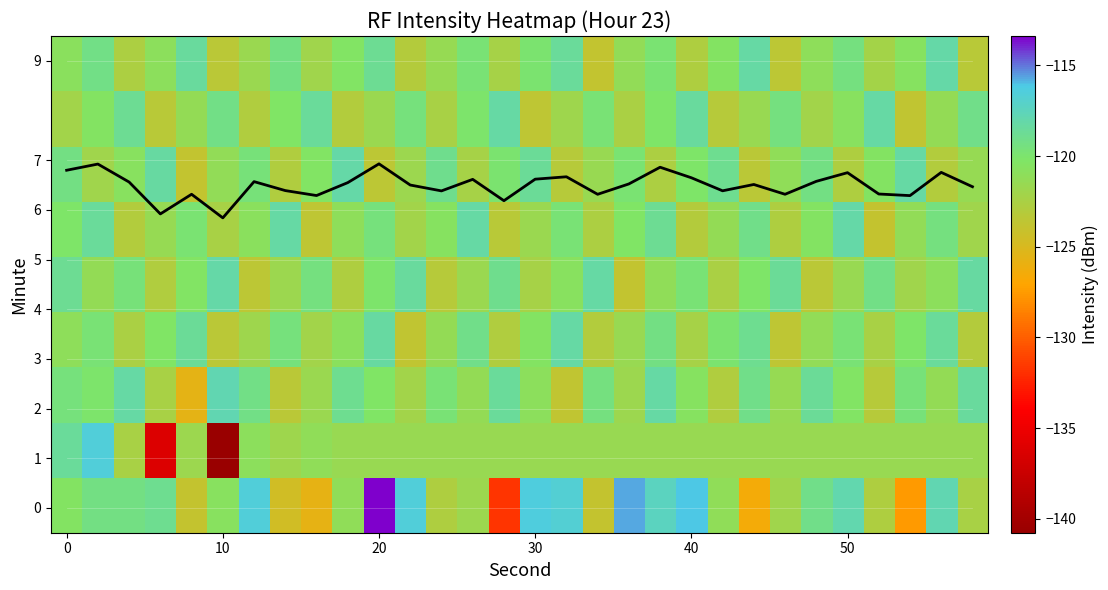

How many data points in mean_intensity are above 6?

28